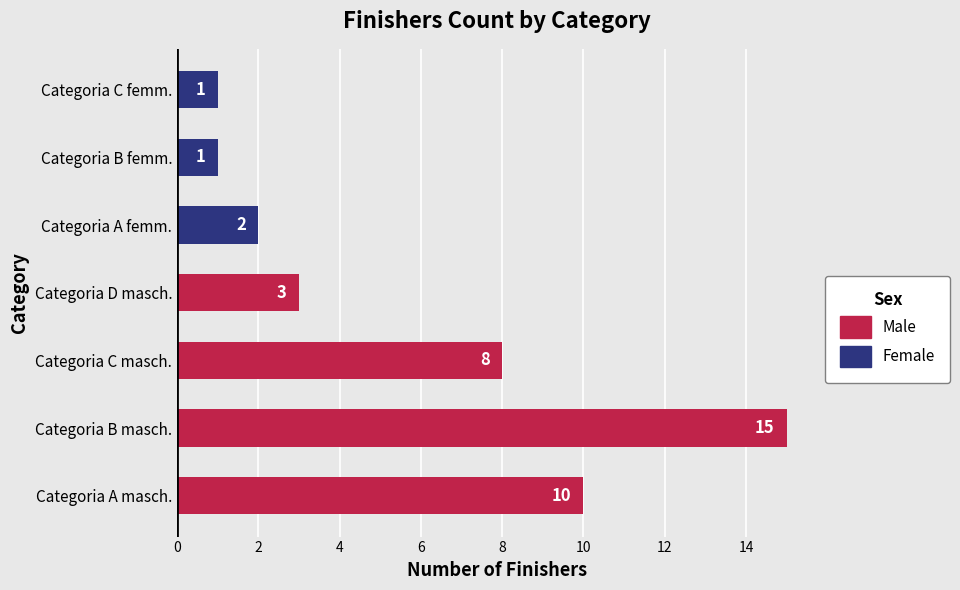

Between Categoria B femm. and Categoria A masch., which is larger?

Categoria A masch.